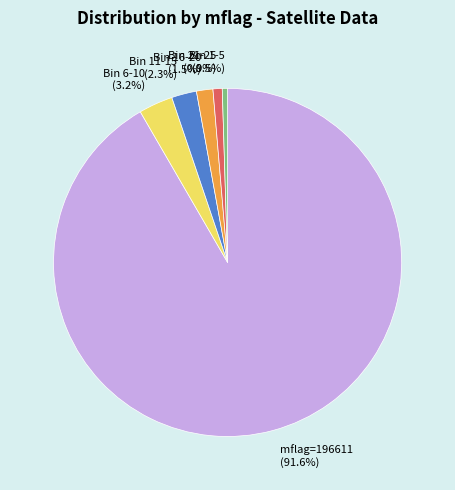

Count the number of slices in the pie.

6